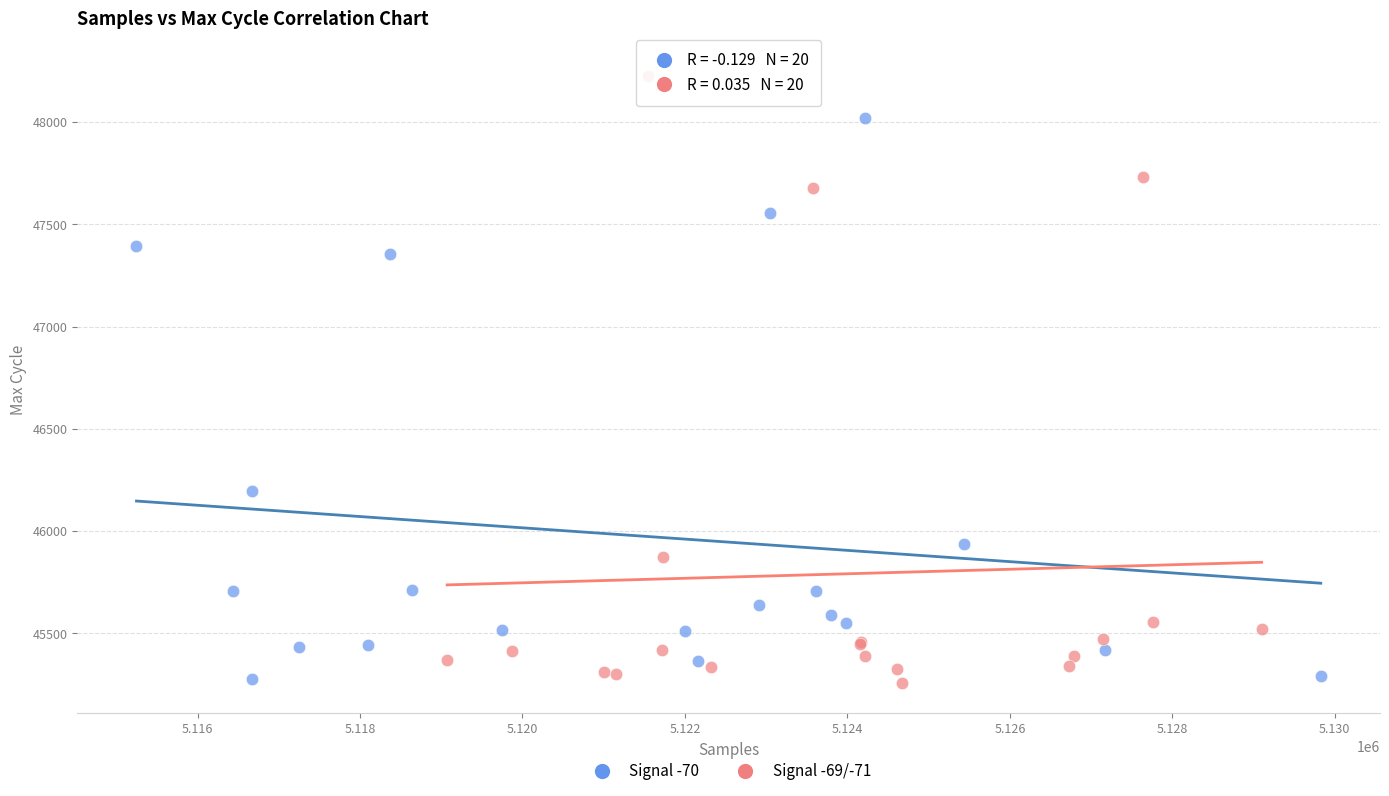

Which series contains the highest Y value?

Signal -69/-71